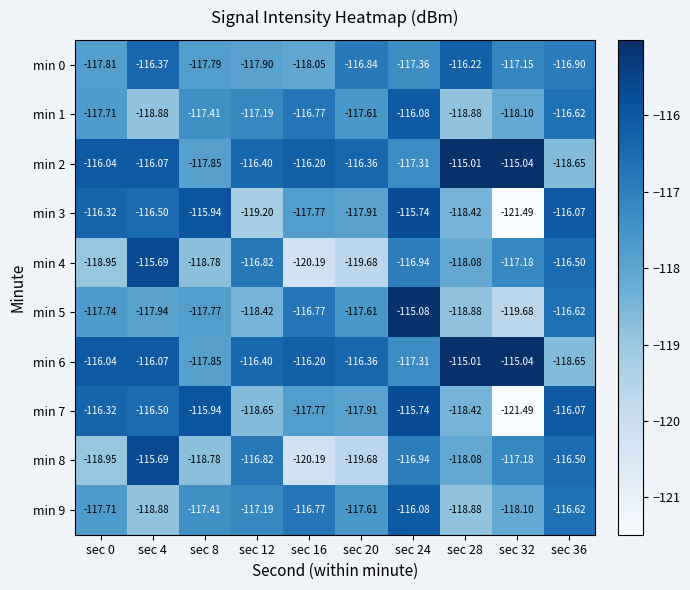

Reading left to right, extract all data points from this chart.

min 0: sec 0=-117.8	sec 4=-116.4	sec 8=-117.8	sec 12=-117.9	sec 16=-118.0	sec 20=-116.8	sec 24=-117.4	sec 28=-116.2	sec 32=-117.2	sec 36=-116.9
min 1: sec 0=-117.7	sec 4=-118.9	sec 8=-117.4	sec 12=-117.2	sec 16=-116.8	sec 20=-117.6	sec 24=-116.1	sec 28=-118.9	sec 32=-118.1	sec 36=-116.6
min 2: sec 0=-116.0	sec 4=-116.1	sec 8=-117.8	sec 12=-116.4	sec 16=-116.2	sec 20=-116.4	sec 24=-117.3	sec 28=-115.0	sec 32=-115.0	sec 36=-118.7
min 3: sec 0=-116.3	sec 4=-116.5	sec 8=-115.9	sec 12=-119.2	sec 16=-117.8	sec 20=-117.9	sec 24=-115.7	sec 28=-118.4	sec 32=-121.5	sec 36=-116.1
min 4: sec 0=-119.0	sec 4=-115.7	sec 8=-118.8	sec 12=-116.8	sec 16=-120.2	sec 20=-119.7	sec 24=-116.9	sec 28=-118.1	sec 32=-117.2	sec 36=-116.5
min 5: sec 0=-117.7	sec 4=-117.9	sec 8=-117.8	sec 12=-118.4	sec 16=-116.8	sec 20=-117.6	sec 24=-115.1	sec 28=-118.9	sec 32=-119.7	sec 36=-116.6
min 6: sec 0=-116.0	sec 4=-116.1	sec 8=-117.8	sec 12=-116.4	sec 16=-116.2	sec 20=-116.4	sec 24=-117.3	sec 28=-115.0	sec 32=-115.0	sec 36=-118.7
min 7: sec 0=-116.3	sec 4=-116.5	sec 8=-115.9	sec 12=-118.7	sec 16=-117.8	sec 20=-117.9	sec 24=-115.7	sec 28=-118.4	sec 32=-121.5	sec 36=-116.1
min 8: sec 0=-119.0	sec 4=-115.7	sec 8=-118.8	sec 12=-116.8	sec 16=-120.2	sec 20=-119.7	sec 24=-116.9	sec 28=-118.1	sec 32=-117.2	sec 36=-116.5
min 9: sec 0=-117.7	sec 4=-118.9	sec 8=-117.4	sec 12=-117.2	sec 16=-116.8	sec 20=-117.6	sec 24=-116.1	sec 28=-118.9	sec 32=-118.1	sec 36=-116.6